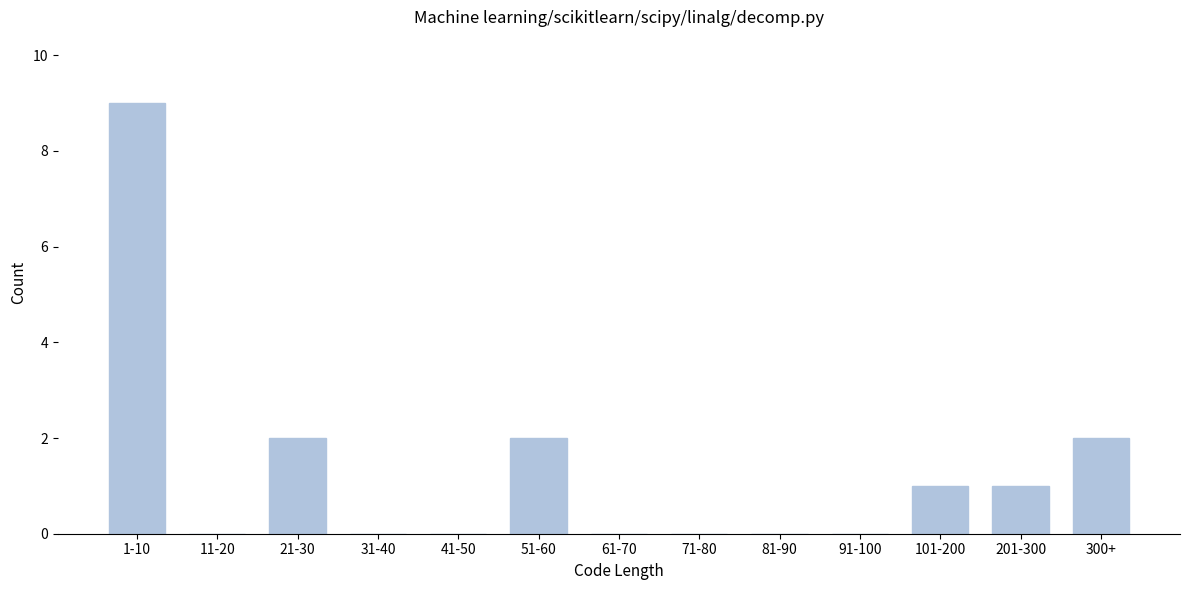

Reading left to right, transcribe all the data shown in this chart.

1-10=9	11-20=0	21-30=2	31-40=0	41-50=0	51-60=2	61-70=0	71-80=0	81-90=0	91-100=0	101-200=1	201-300=1	300+=2